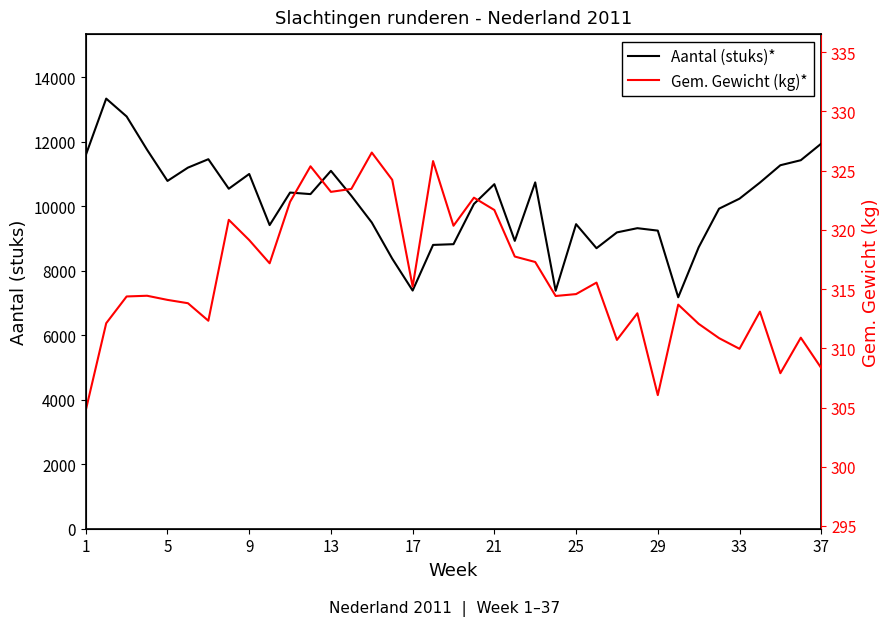

How many distinct data groups are displayed?

2